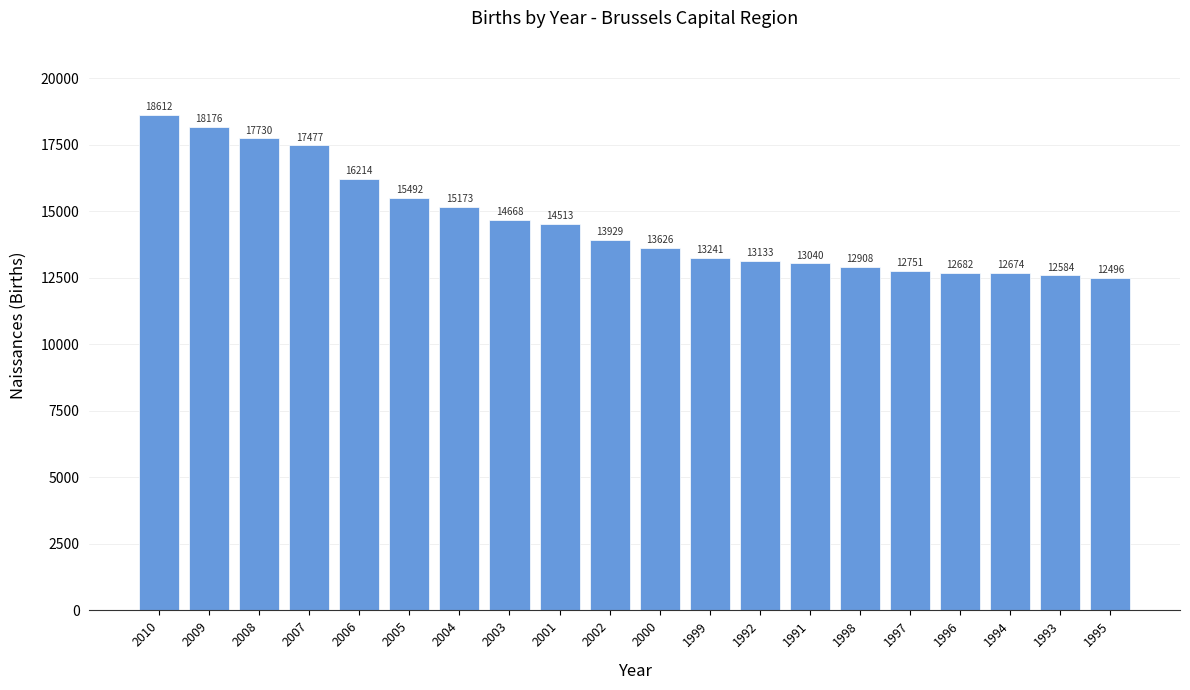

How many data points are less than 13929?

10